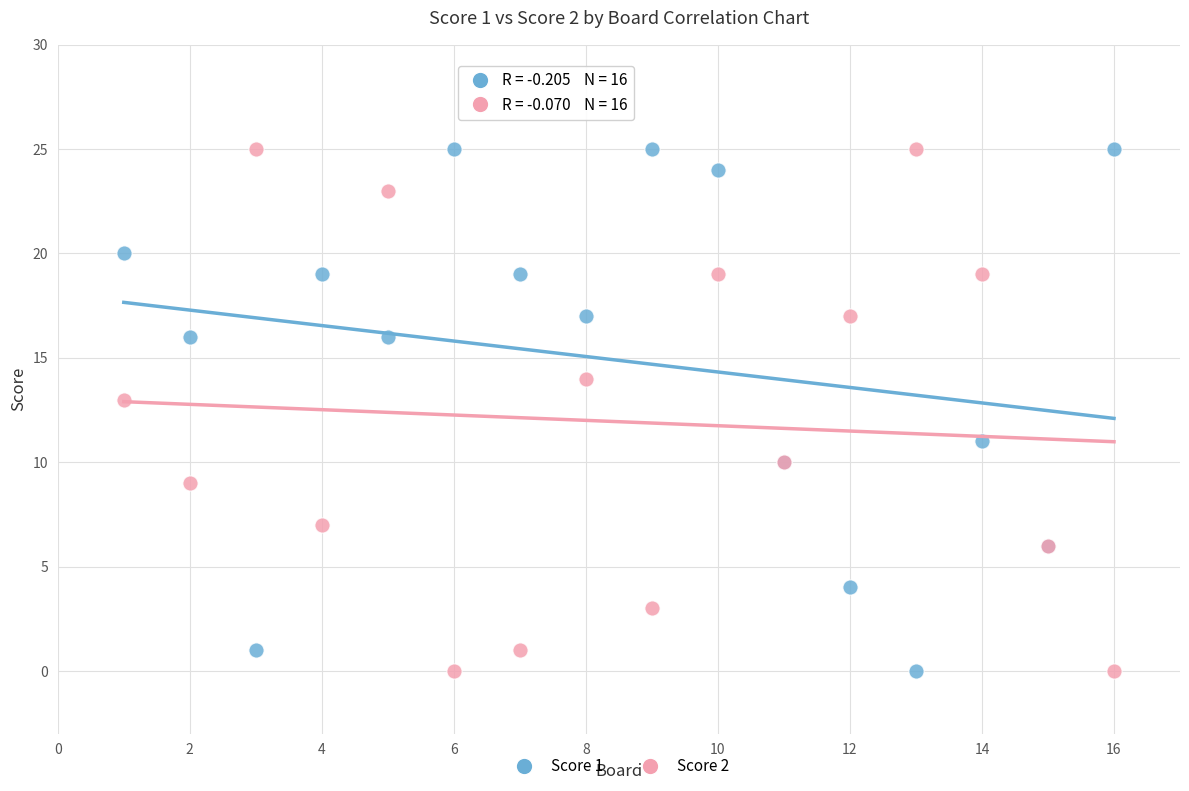

What is the X range (max minus min) for the scatter plot?

15